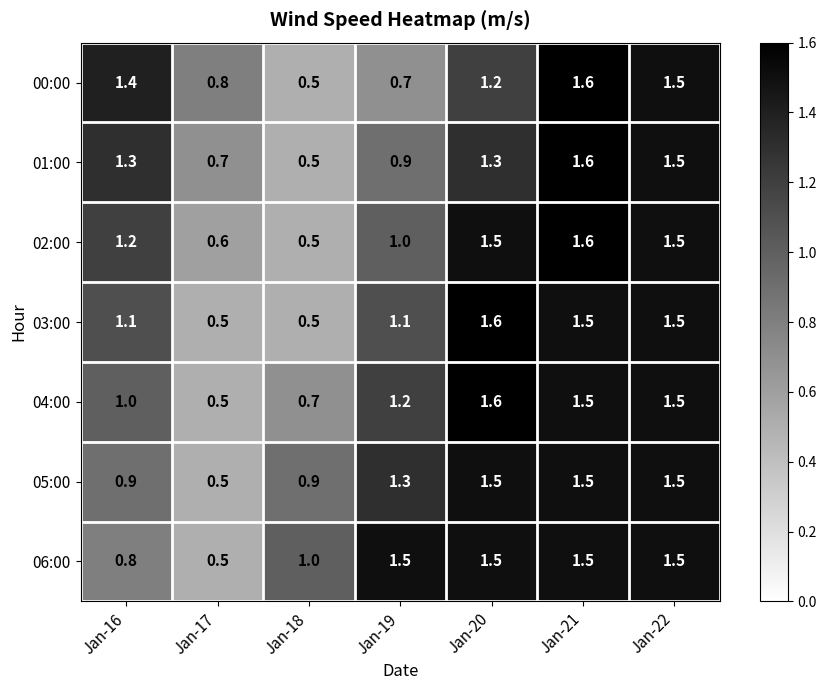

How many distinct data groups are displayed?

7